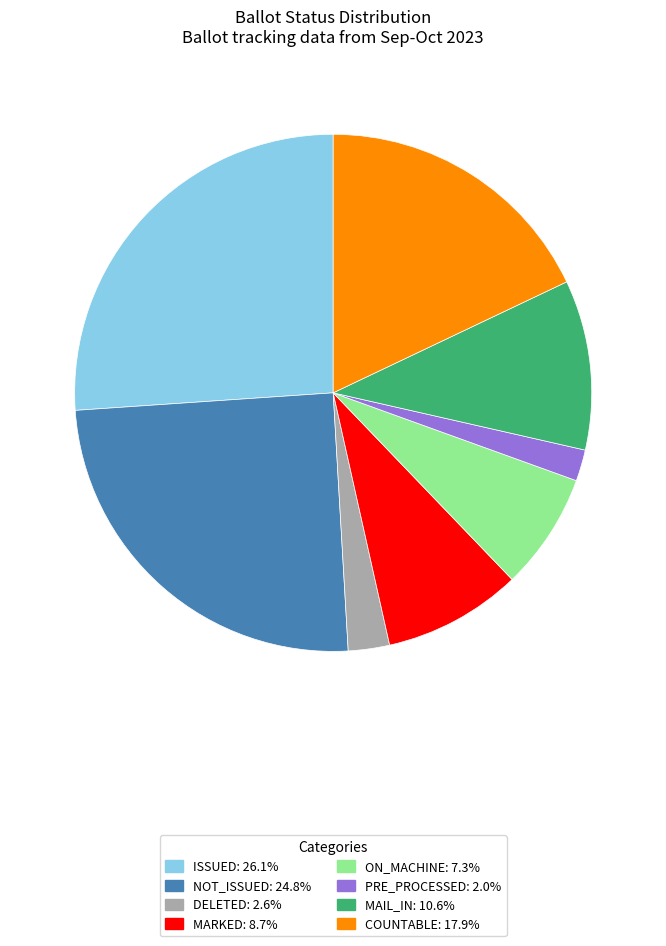

Combined, do ISSUED and DELETED account for over 50%?

No